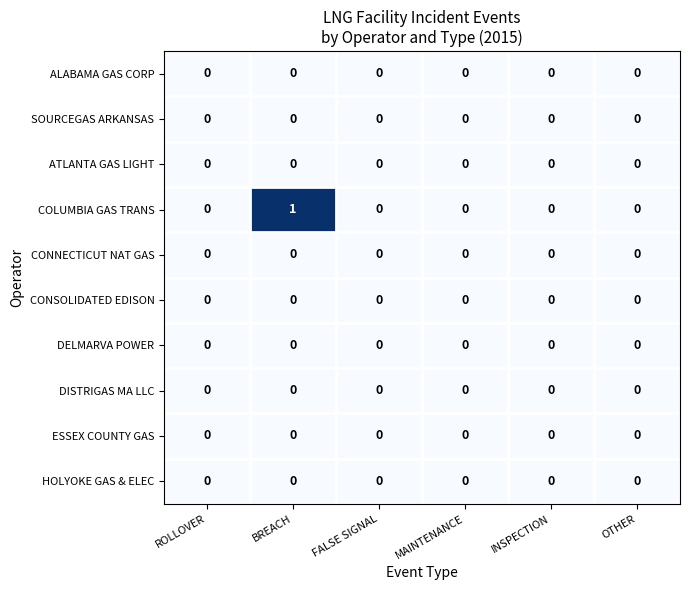

Count the number of categories in the chart.

6